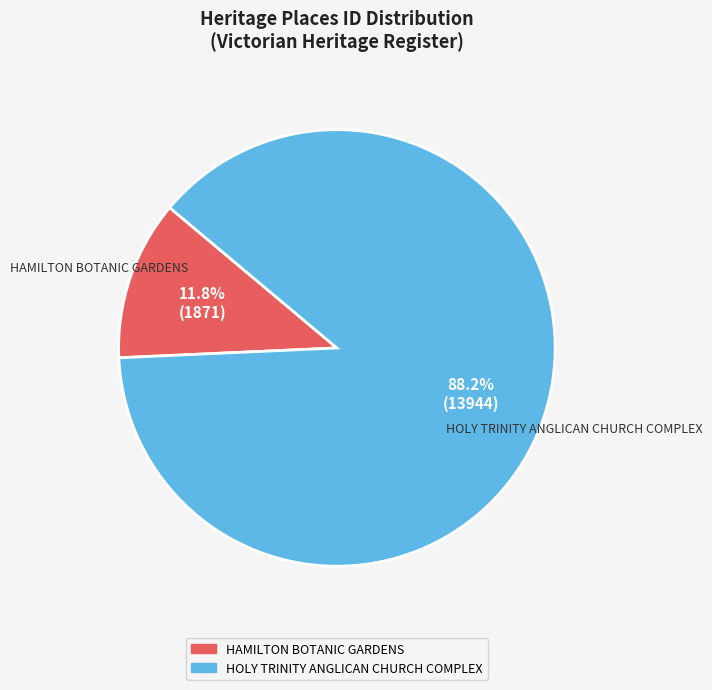

How many slices are in this pie chart?

2